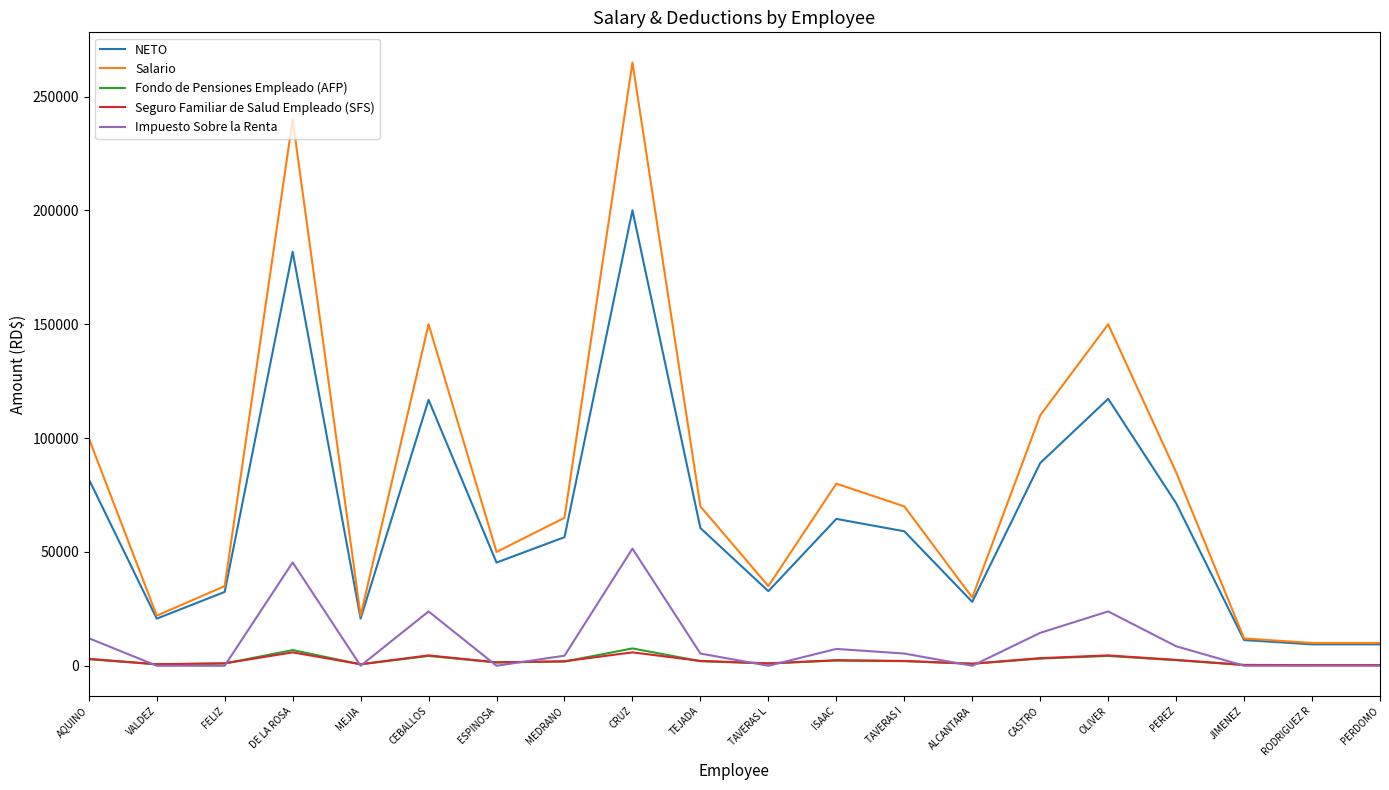

What position from the left is CASTRO?

15